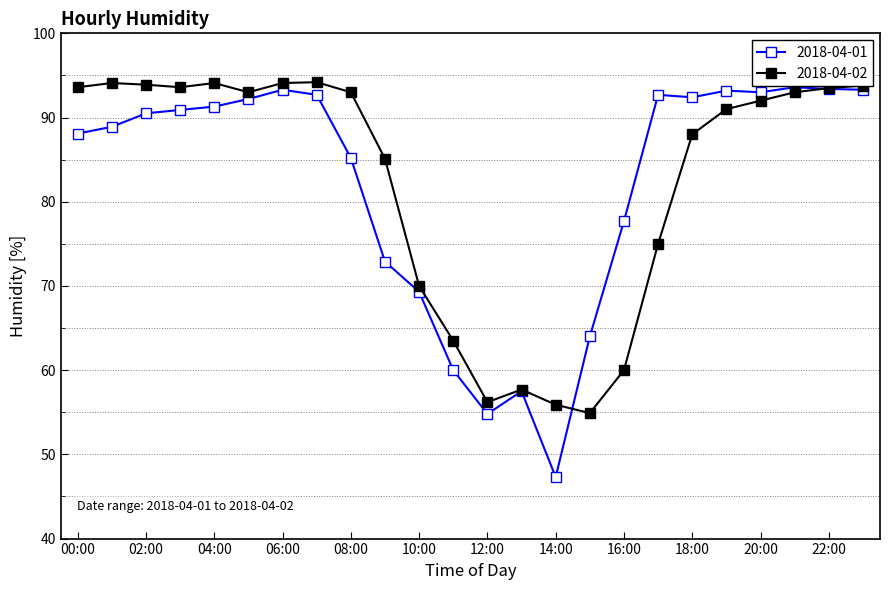

What is the value of the 2018-04-01 point at the 3rd from the left?

90.5